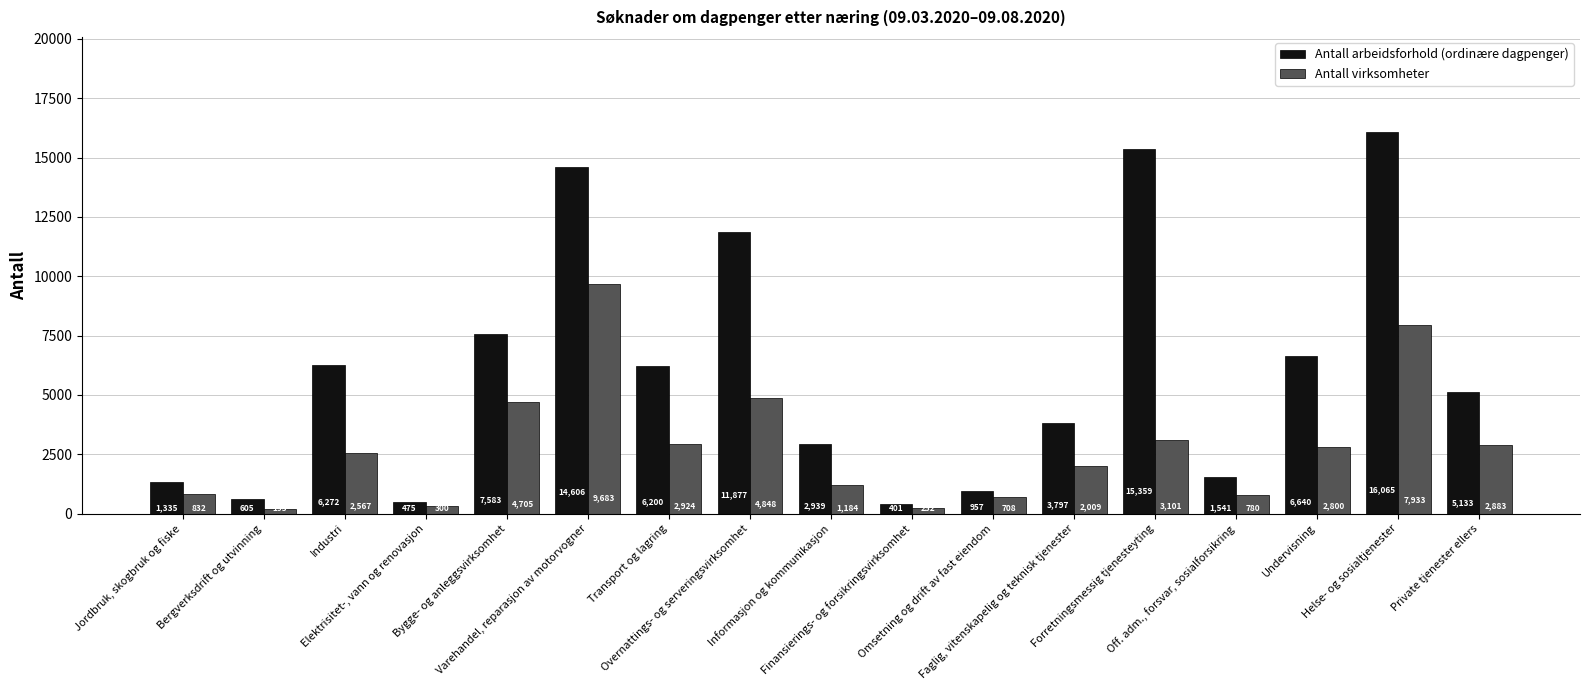

At which category is the sum across all series the highest?

Varehandel, reparasjon av motorvogner